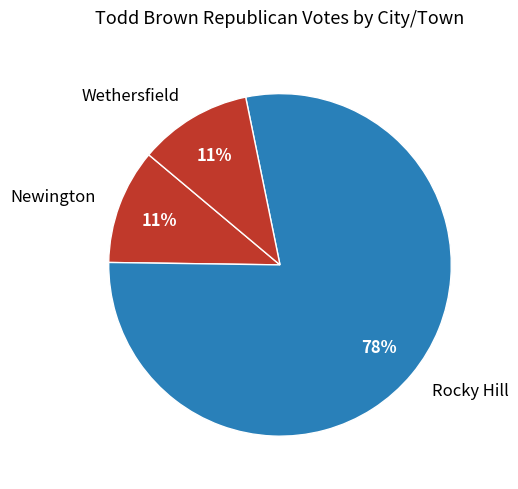

Which has a higher value, Rocky Hill or Newington?

Rocky Hill